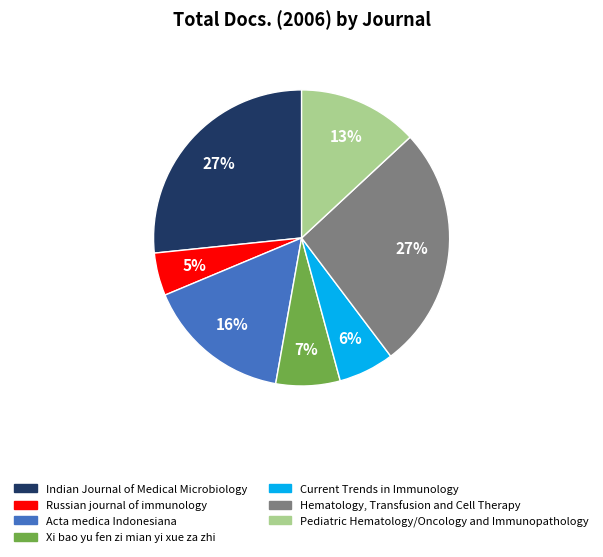

True or false: Current Trends in Immunology accounts for 12% of the total.

False